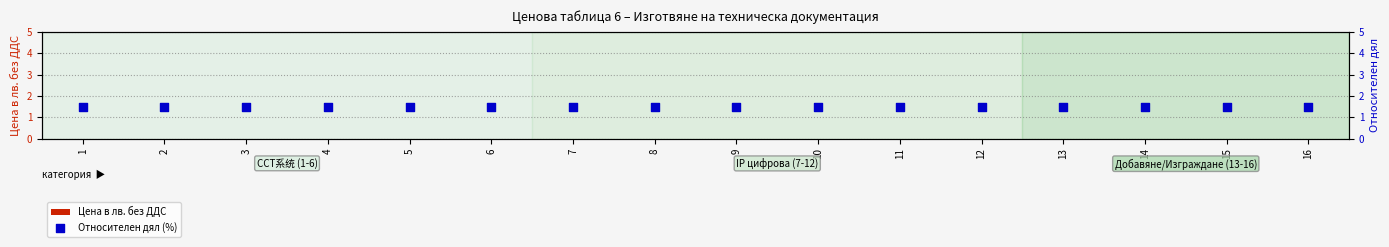

At how many categories does at least one series exceed 1?

16